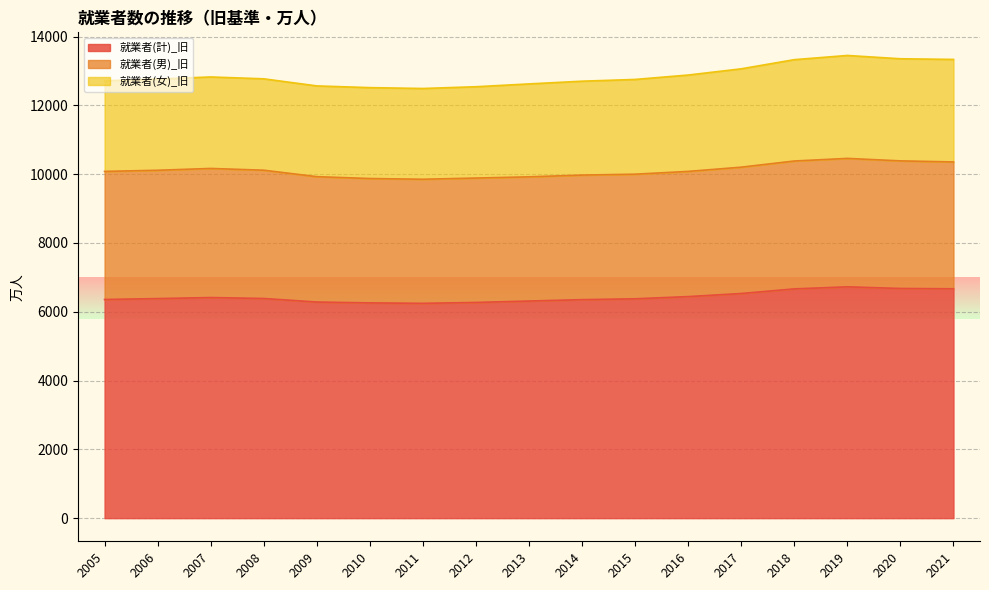

Where is 就業者(女)_旧 nearest to the value 2812?

2016